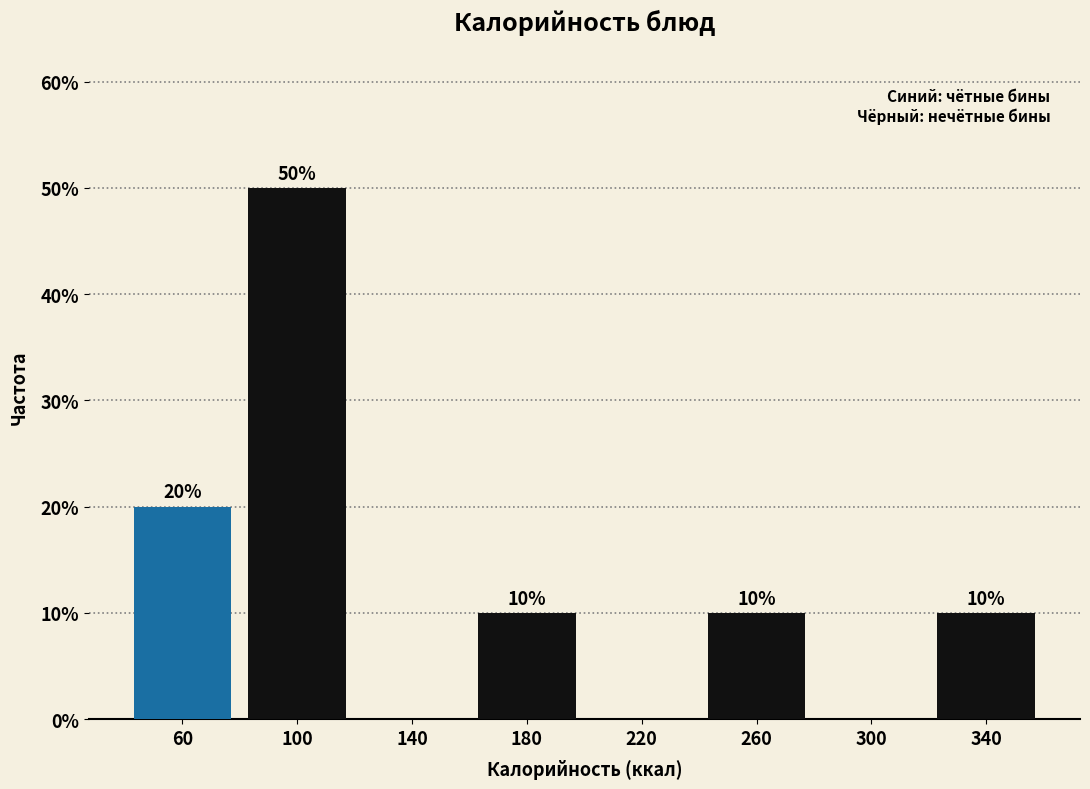

Which range on the x-axis has the tallest bar?

80 to 120